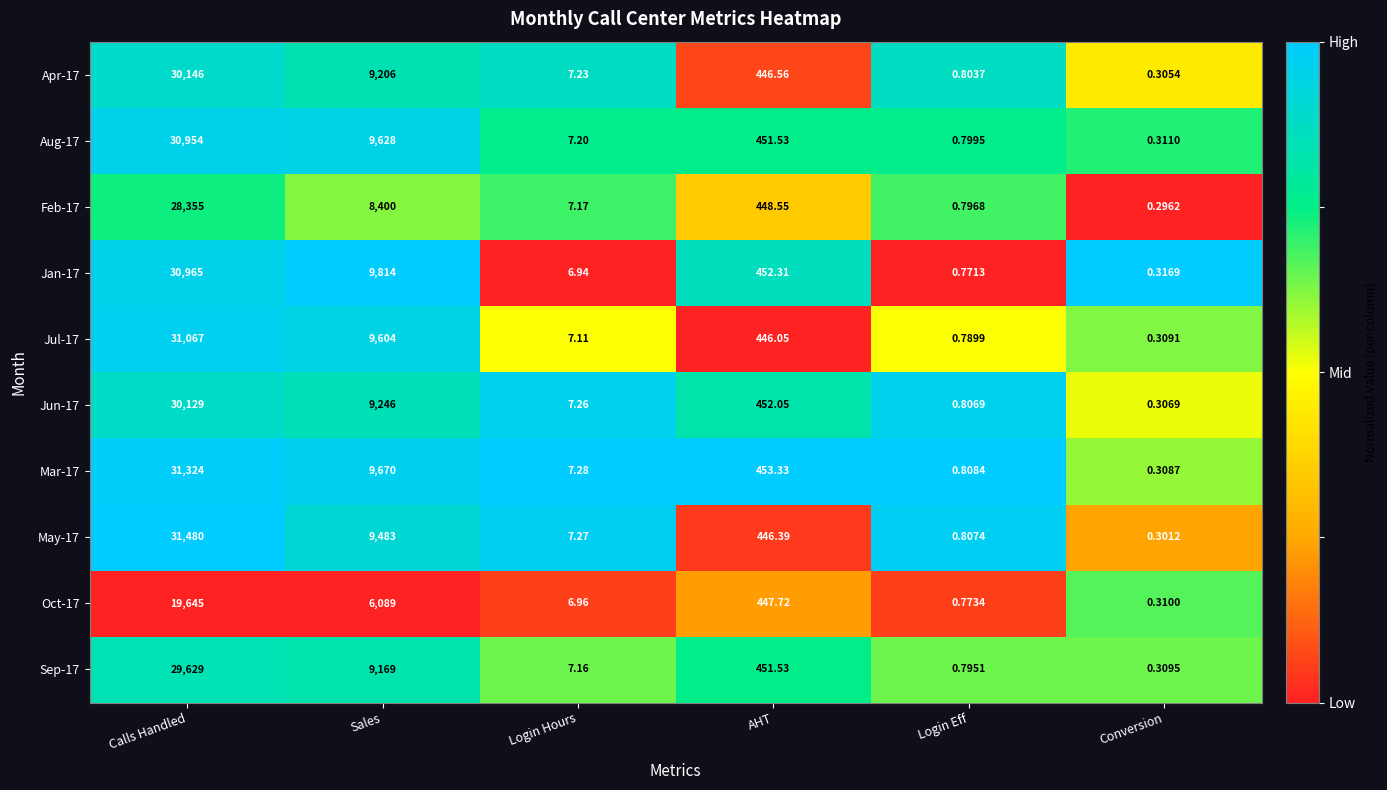

How many data points in Jul-17 are less than 446?

3